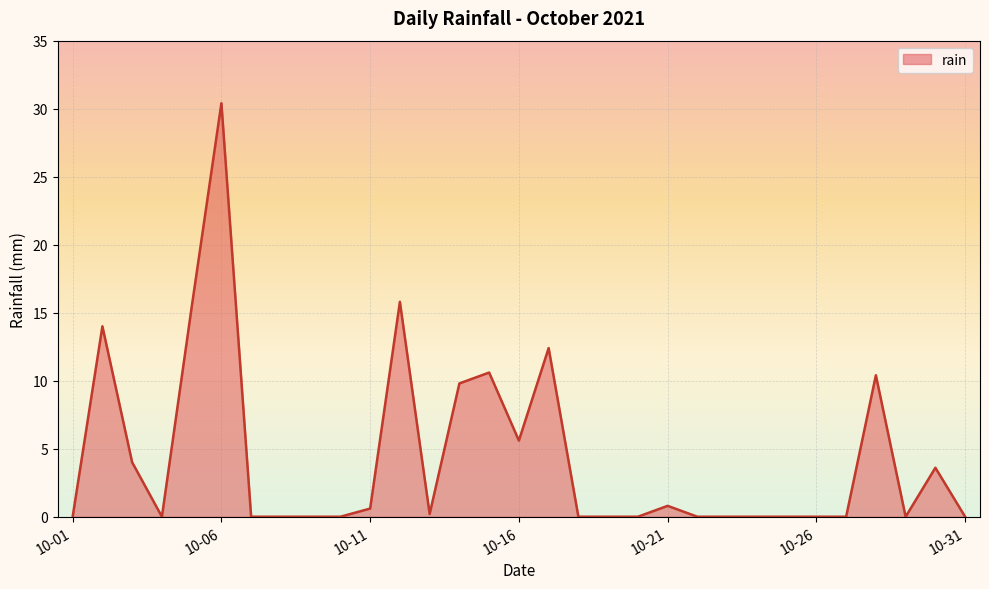

How many lines are shown in the chart?

1